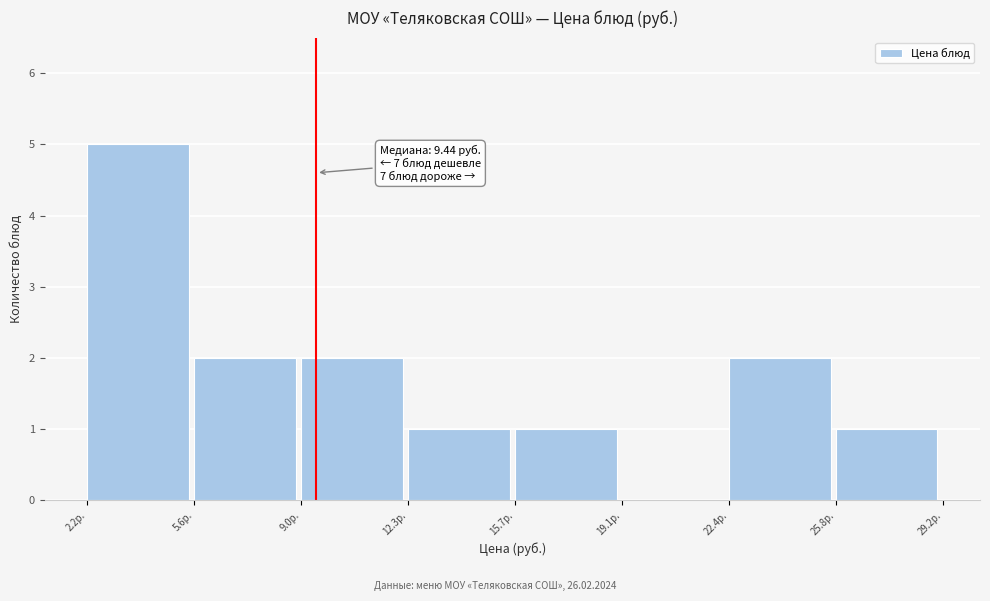

Which range on the x-axis has the tallest bar?

2.0 to 5.5